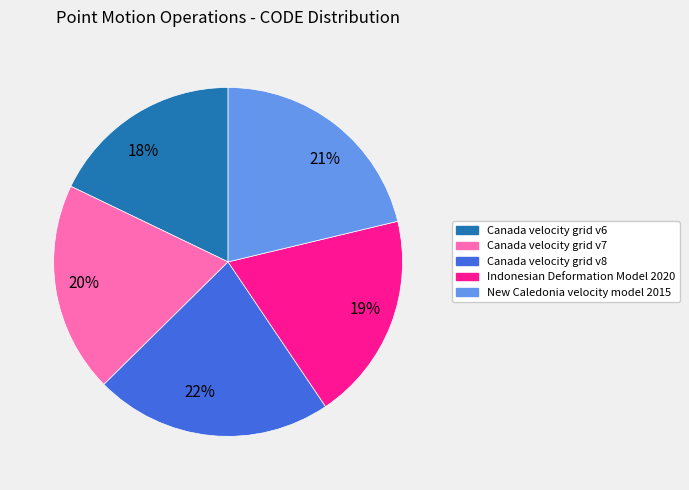

To the nearest percent, what is the average slice percentage?

20%